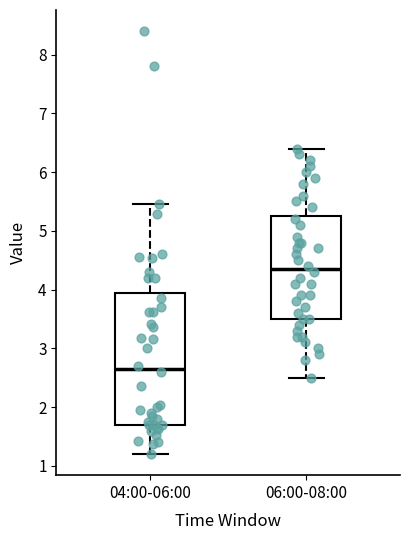

Reading left to right, transcribe this box plot: for each box, give where its median line is, the range the box spans, and where its two whiskers end, as read against the y-axis. The values are not printed on the chart, so give them approximately, as read against the axis.

04:00-06:00: median 2.7, box 1.7 to 3.9, whiskers 1.2 to 5.5
06:00-08:00: median 4.4, box 3.5 to 5.3, whiskers 2.5 to 6.4